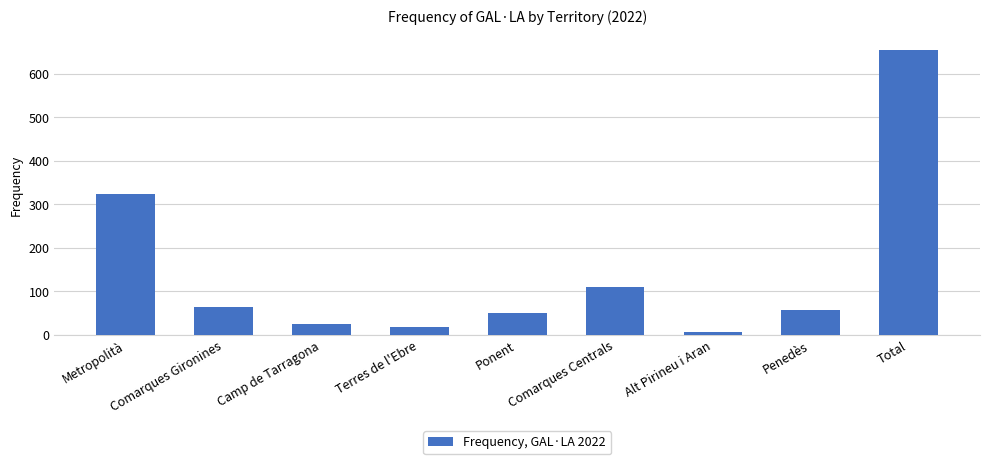

What is the label of the 1st bar from the left?

Metropolità